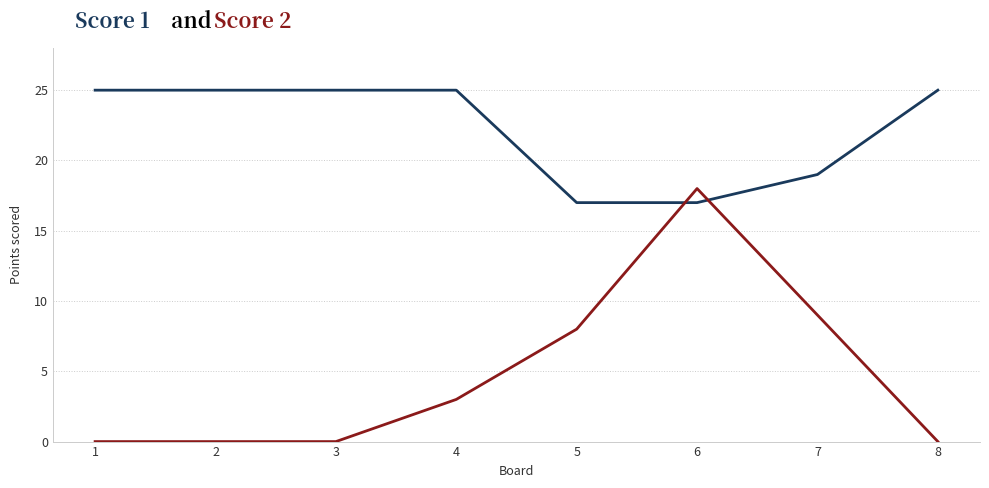

What is the maximum value shown in the chart?

25